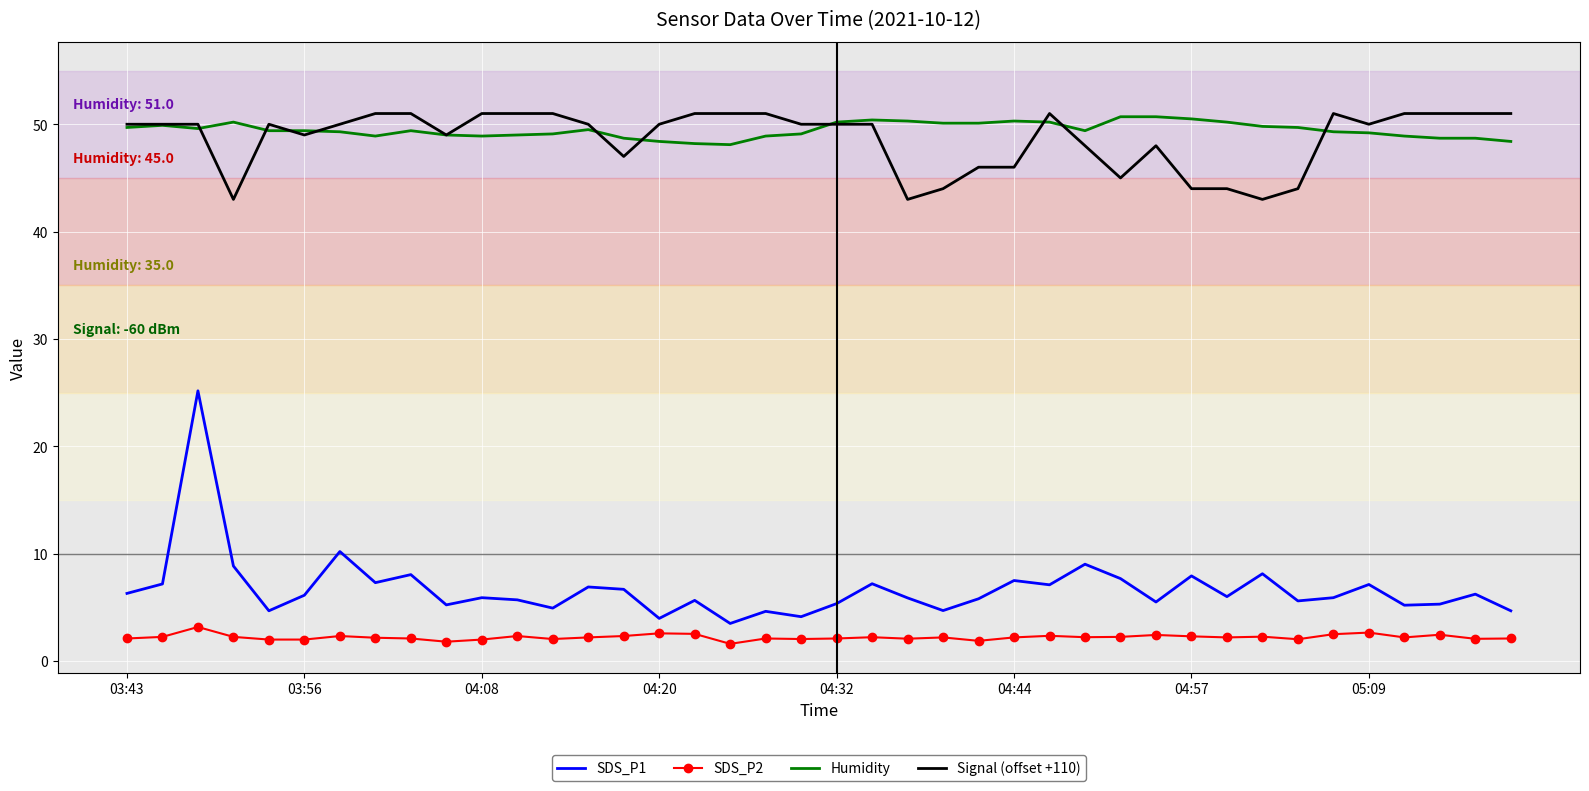

Which series has the widest spread of values?

SDS_P1